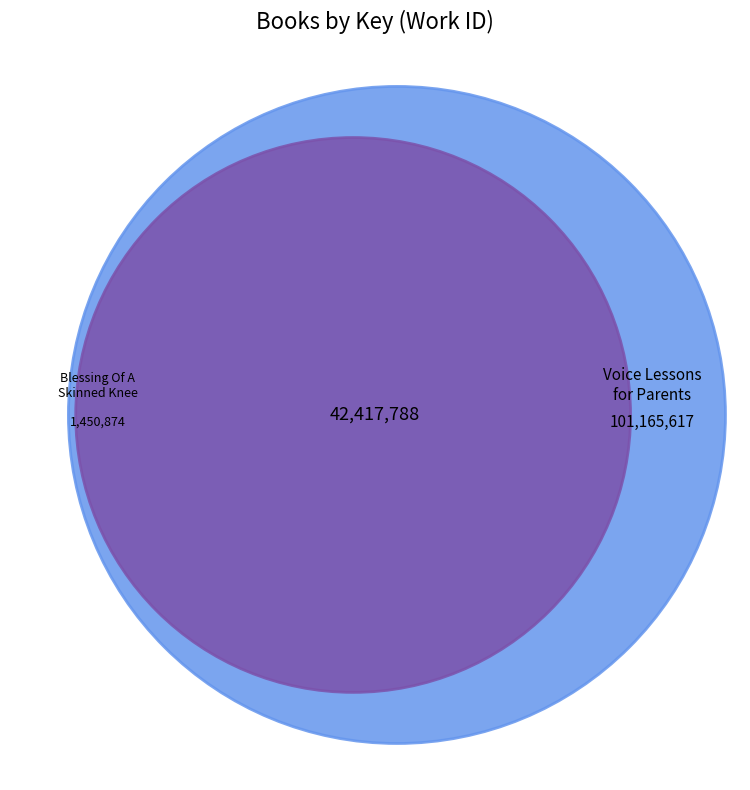

Which category has the smallest portion of the pie?

Blessing Of A Skinned Knee